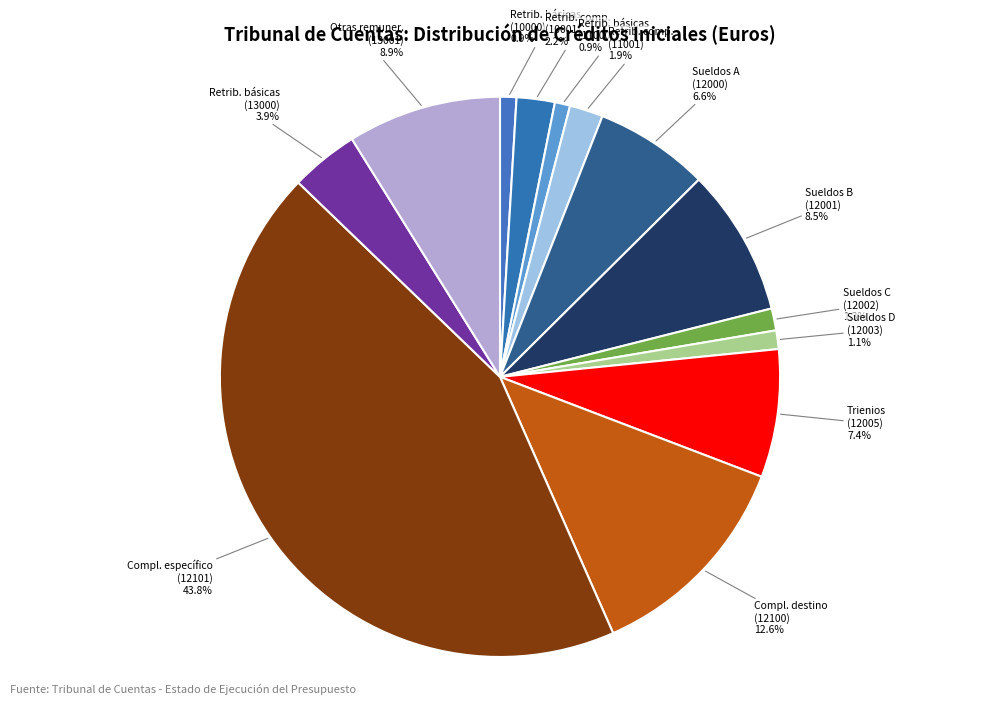

What percentage is NOT represented by Retrib. básicas (13000)?

96.1%